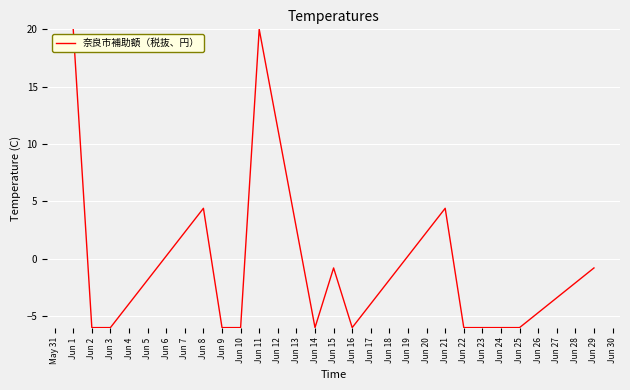

True or false: there are more than 0 points higher than both neighbors.

True